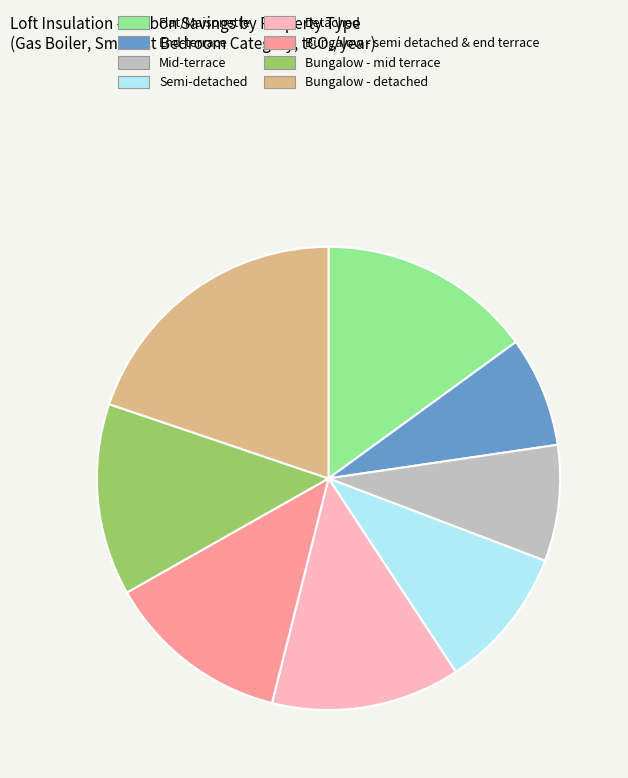

Is the sum of Detached and Bungalow - detached greater than half?

No